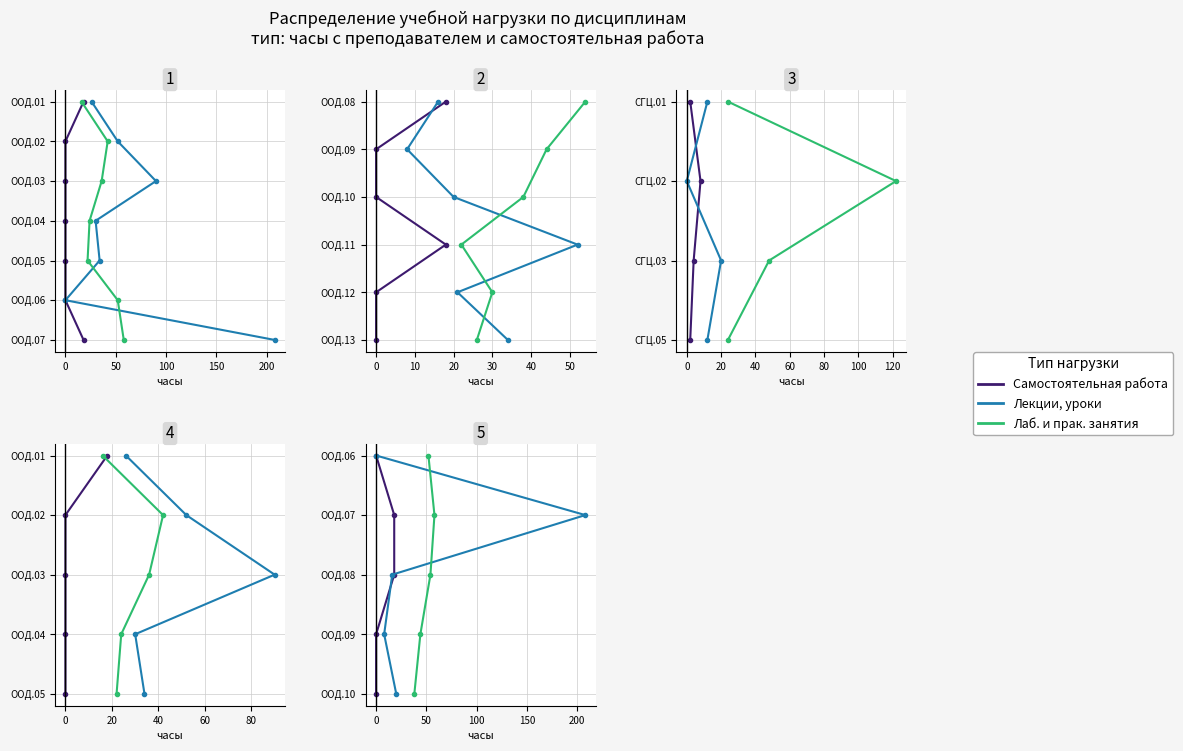

What are all the series names shown in the legend?

Самостоятельная работа, Лекции, уроки, Лаб. и прак. занятия